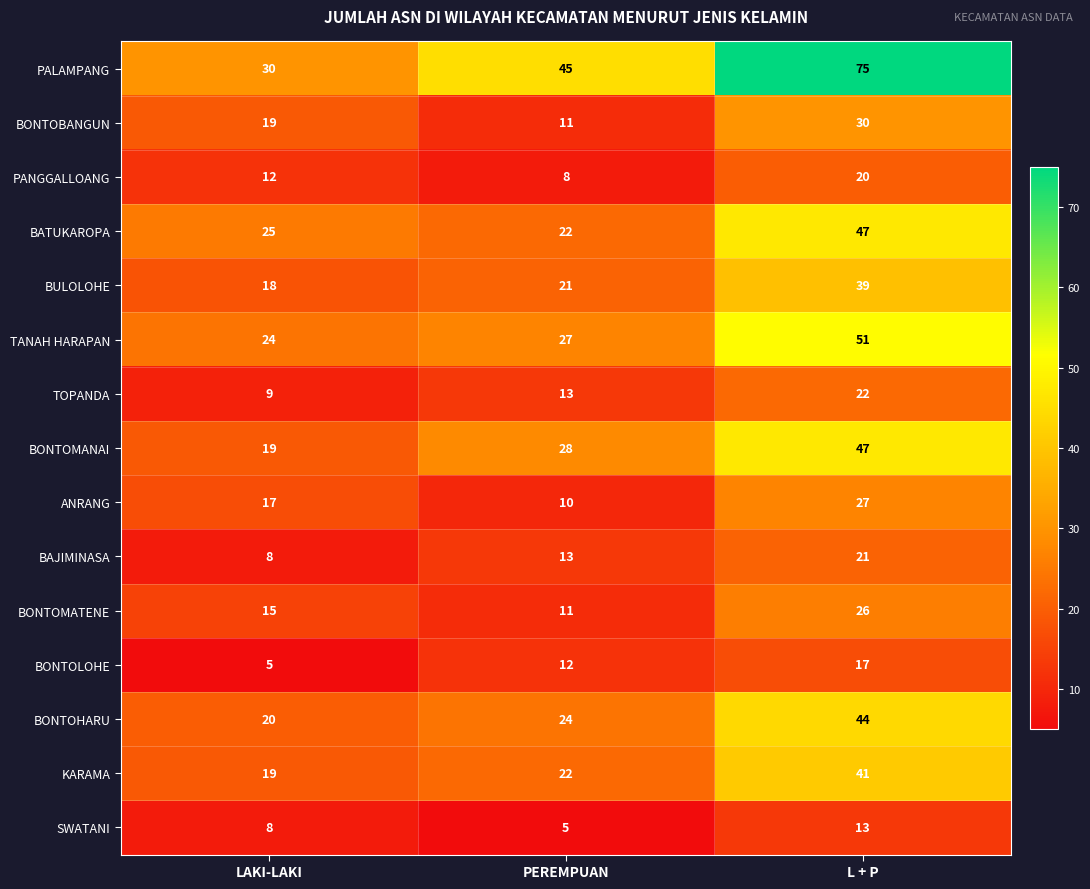

What is the difference between the BONTOMATENE values at PEREMPUAN and LAKI-LAKI?

4